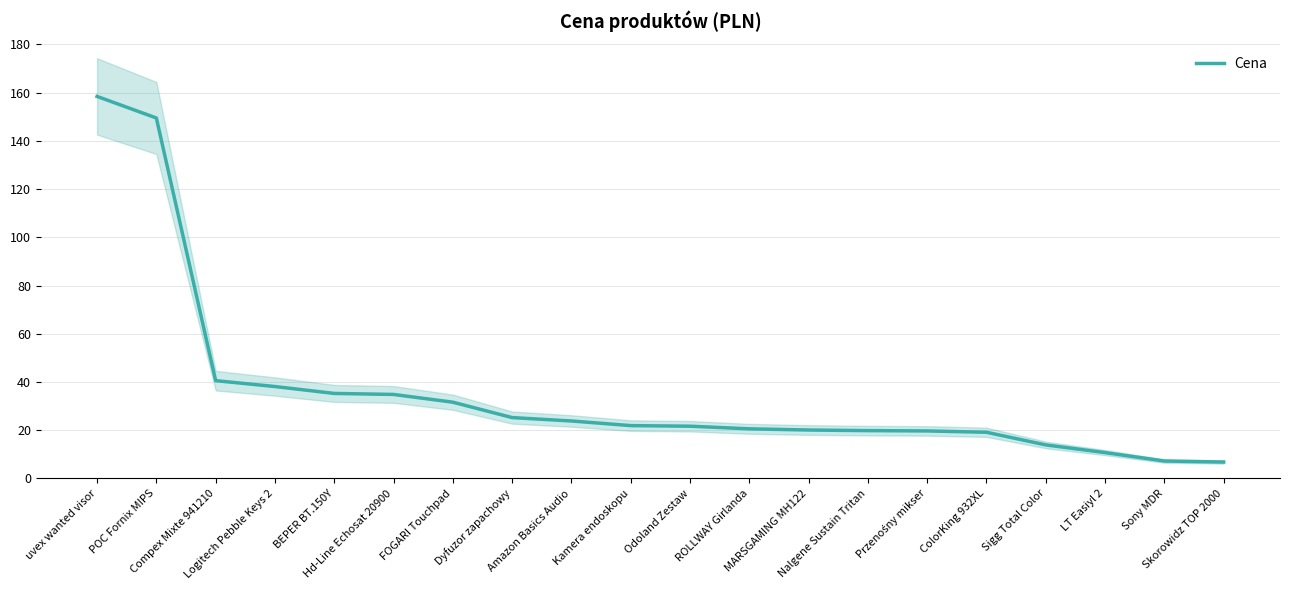

List the labels in order of value, smallest first.

Skorowidz TOP 2000, Sony MDR, LT Easiyl 2, Sigg Total Color, ColorKing 932XL, Przenośny mikser, Nalgene Sustain Tritan, MARSGAMING MH122, ROLLWAY Girlanda, Odoland Zestaw, Kamera endoskopu, Amazon Basics Audio, Dyfuzor zapachowy, FOGARI Touchpad, Hd-Line Echosat 20900, BEPER BT.150Y, Logitech Pebble Keys 2, Compex Mixte 941210, POC Fornix MIPS, uvex wanted visor